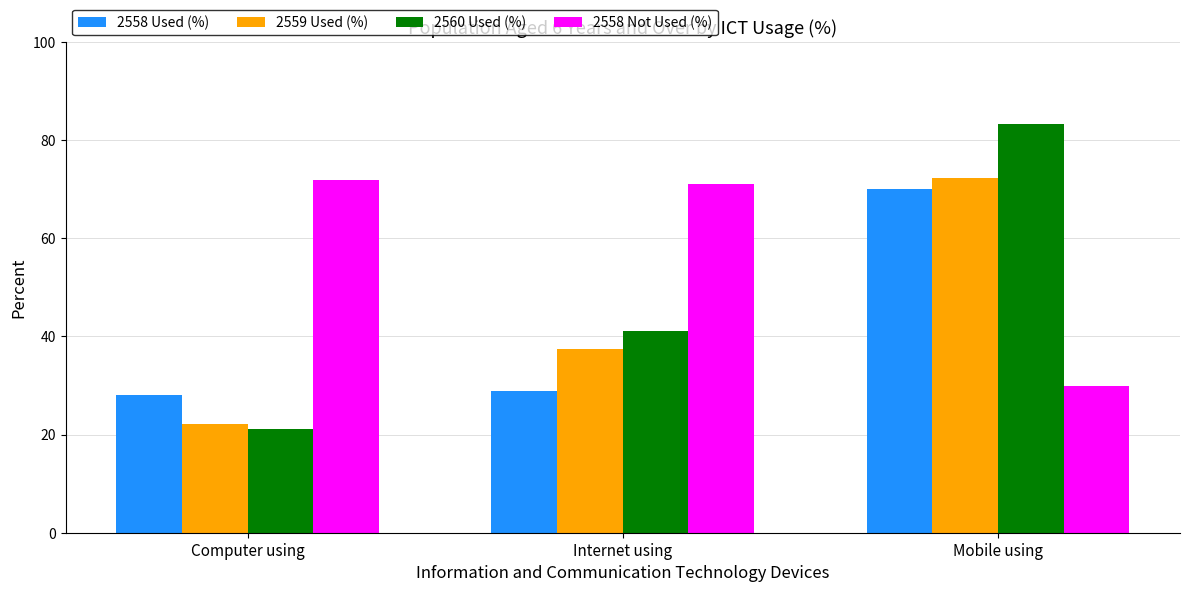

What is the maximum value shown in the chart?

83.4